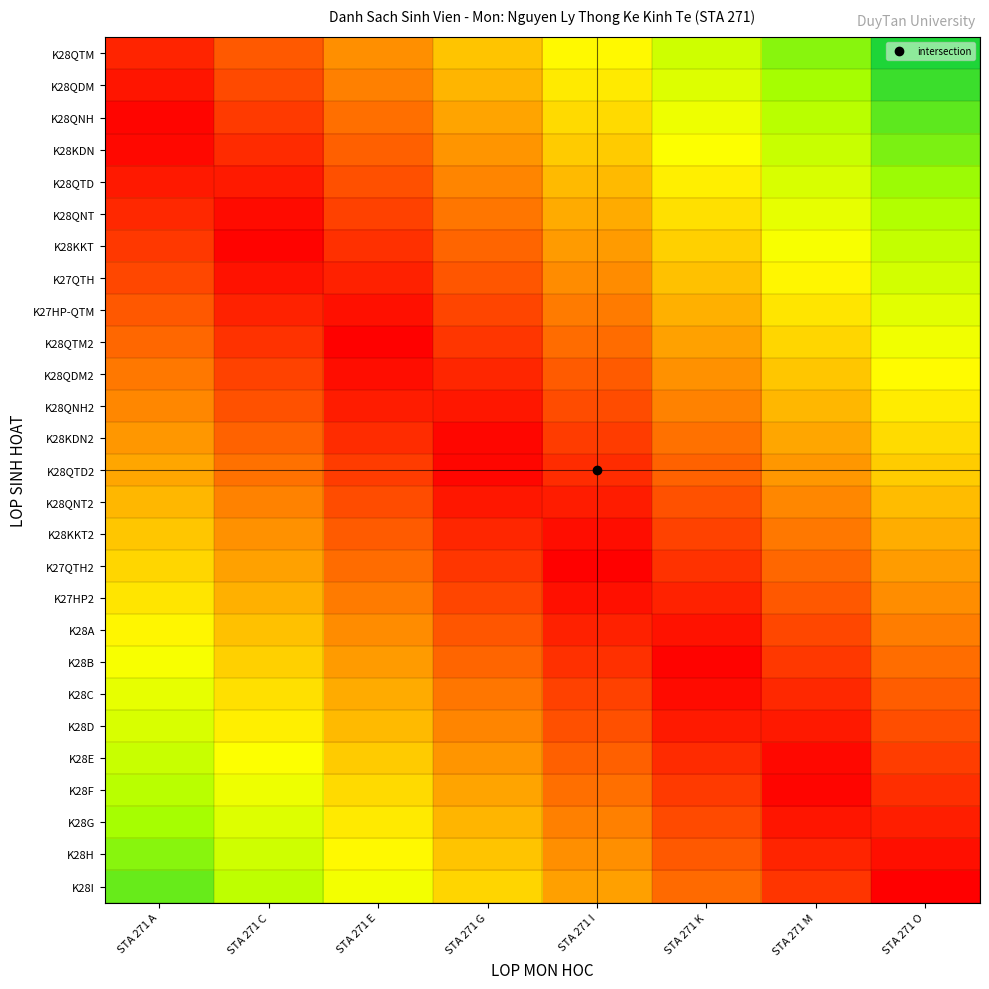

At which category is the sum across all series the highest?

STA 271 O